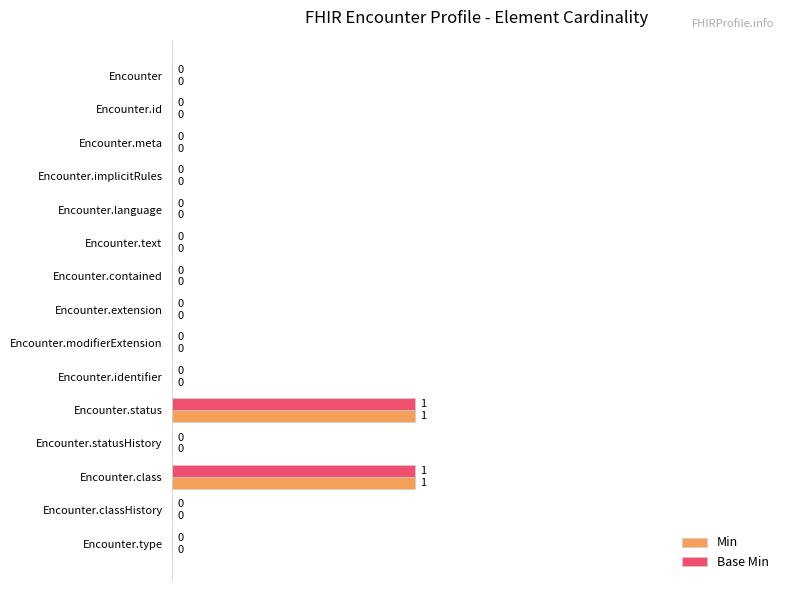

Is the value of Min at Encounter.meta greater than the value of Base Min at Encounter.status?

No